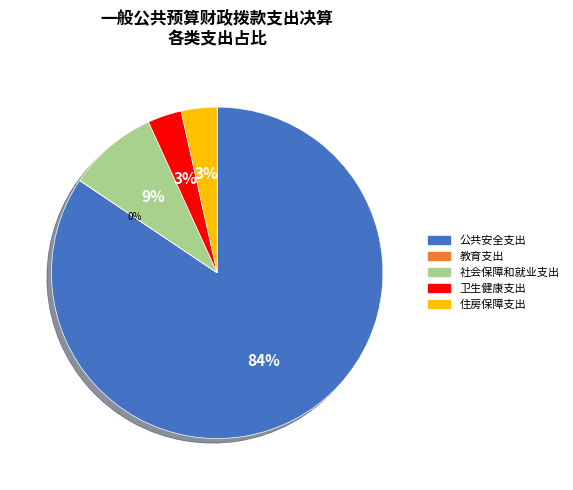

Which slice is the largest?

公共安全支出